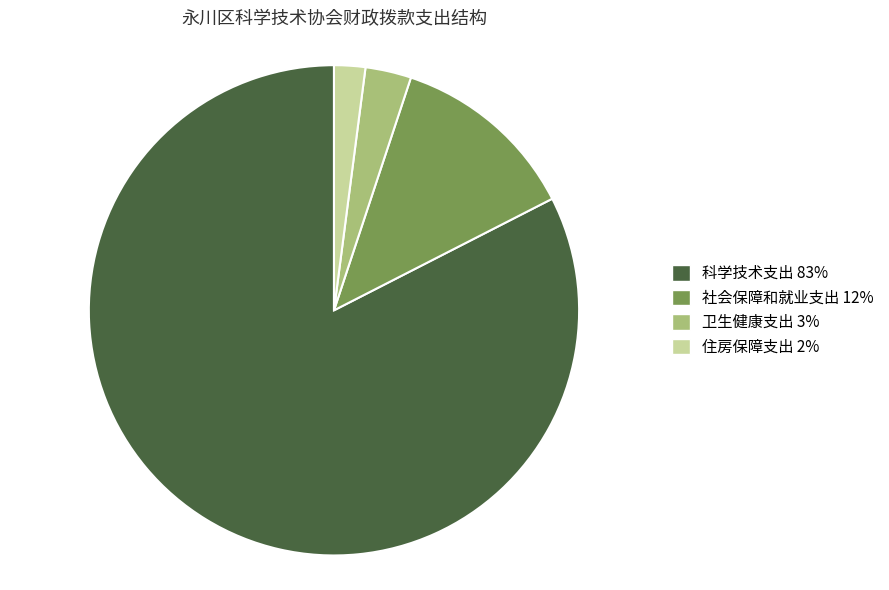

True or false: 住房保障支出 accounts for 14% of the total.

False